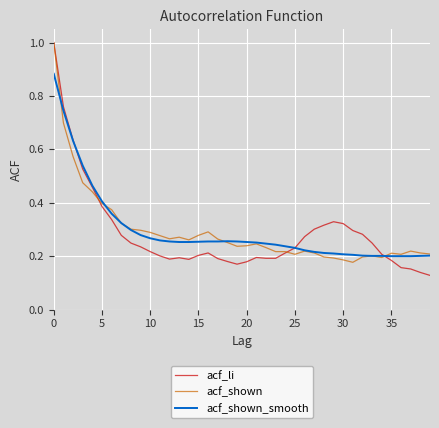

Which series has the widest spread of values?

acf_li